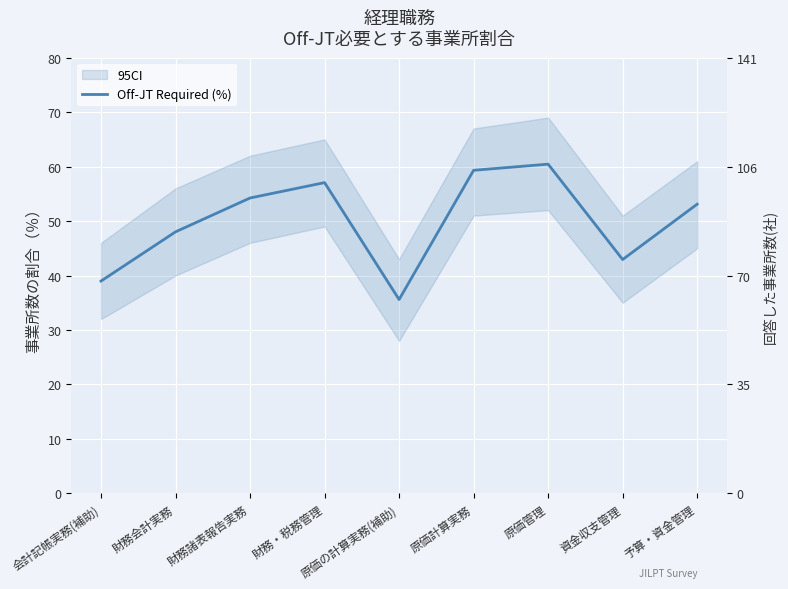

What is the maximum value shown in the chart?

60.5